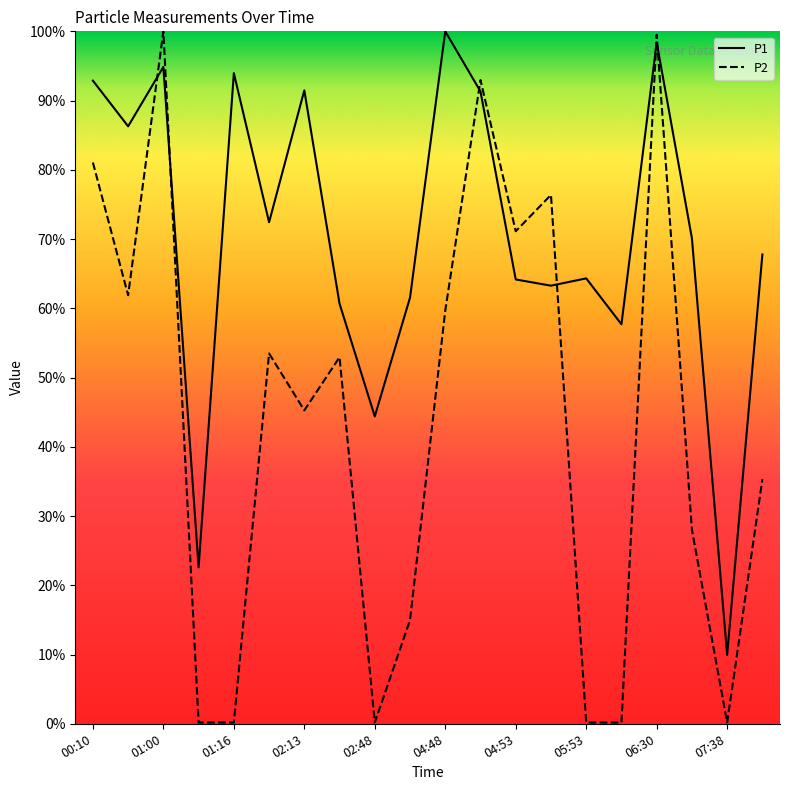

Does the chart have visible grid lines?

No